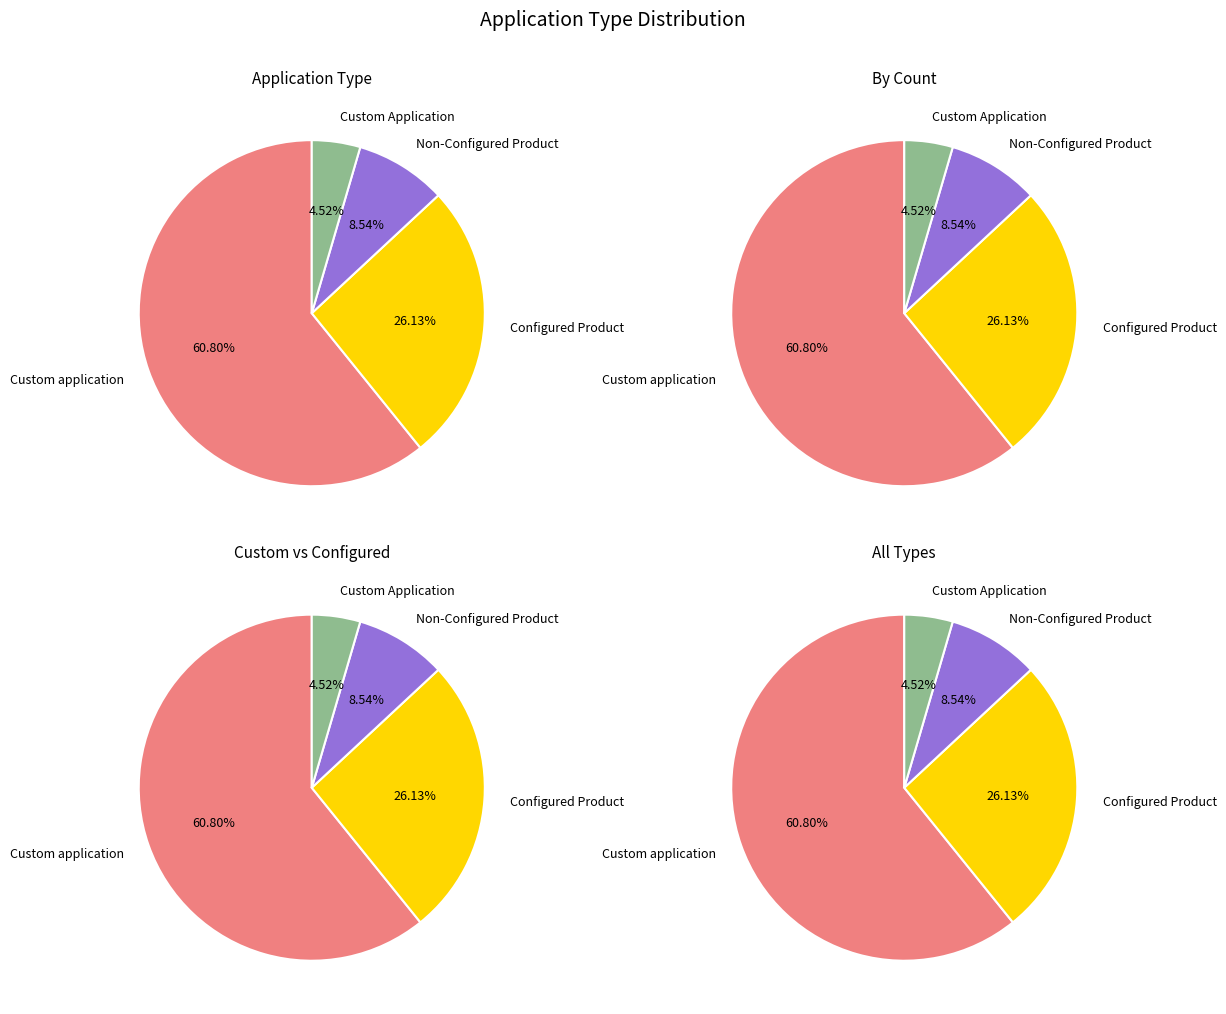

To the nearest percent, what percentage of the pie is Configured Product?

26%